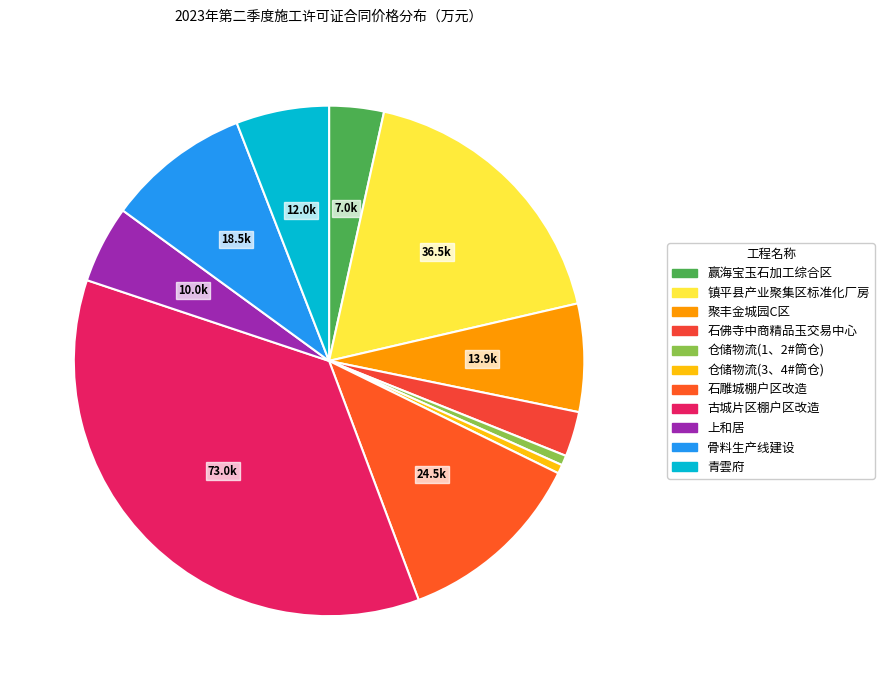

Which category has the biggest portion of the pie?

古城片区棚户区改造